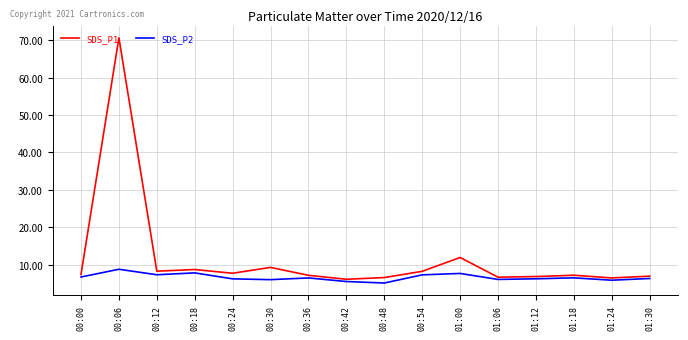

What is the lowest value of the SDS_P1 series?

6.1